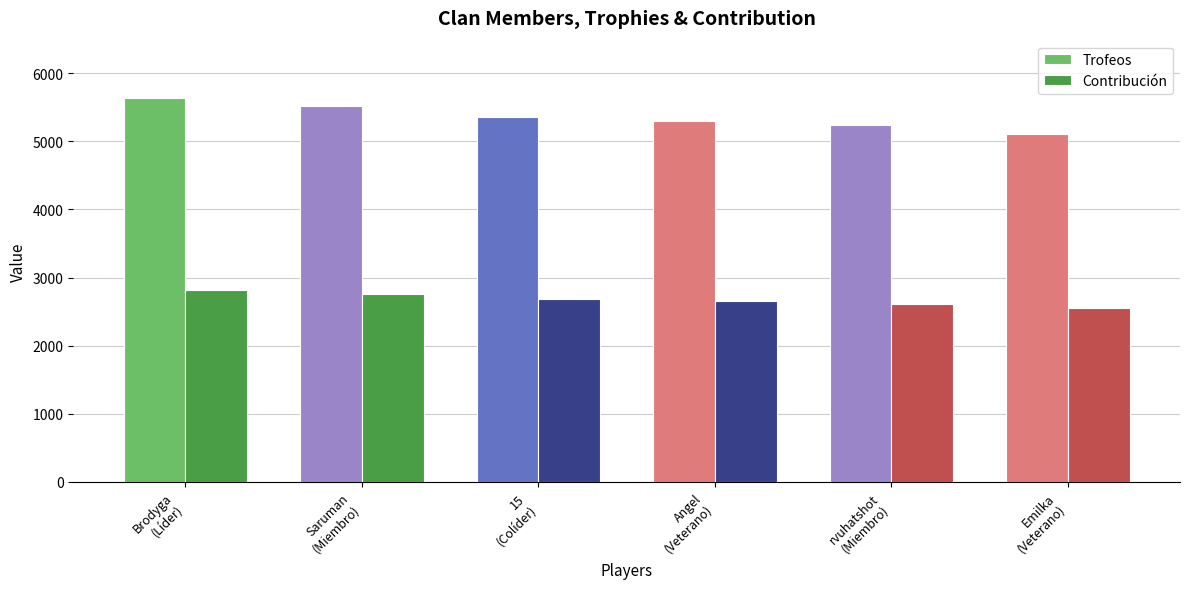

How many bars are there in each group?

2